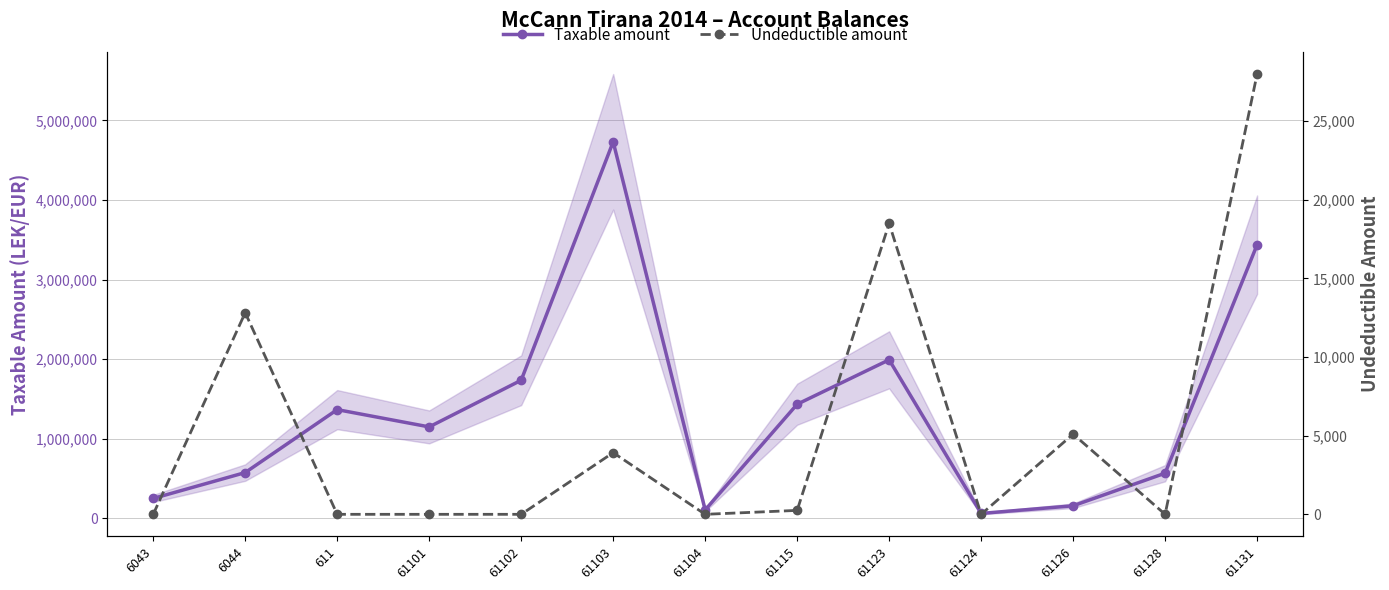

Which series has the largest range (max minus min)?

Taxable amount